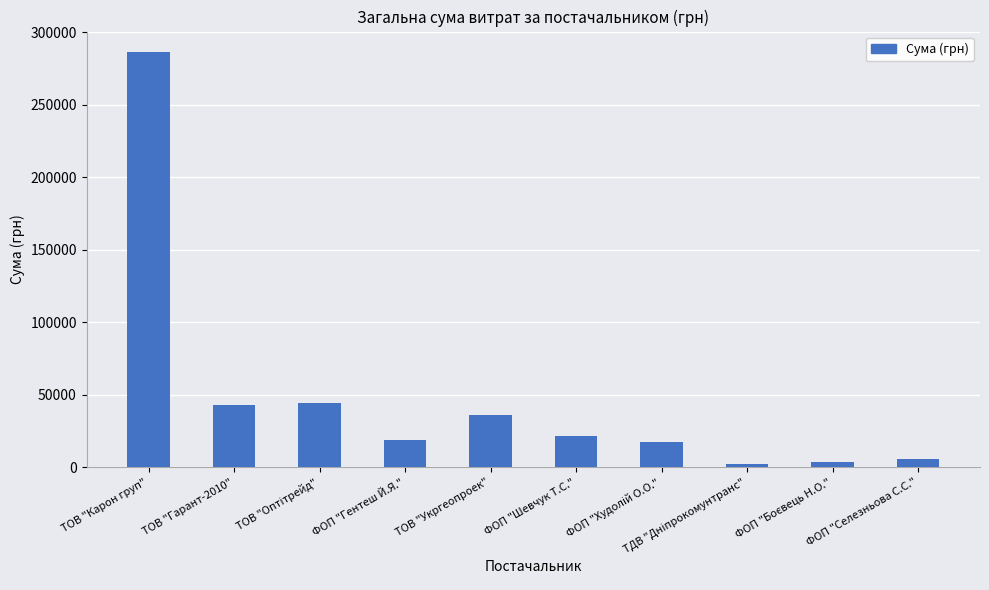

How many data points are less than 21581?

5